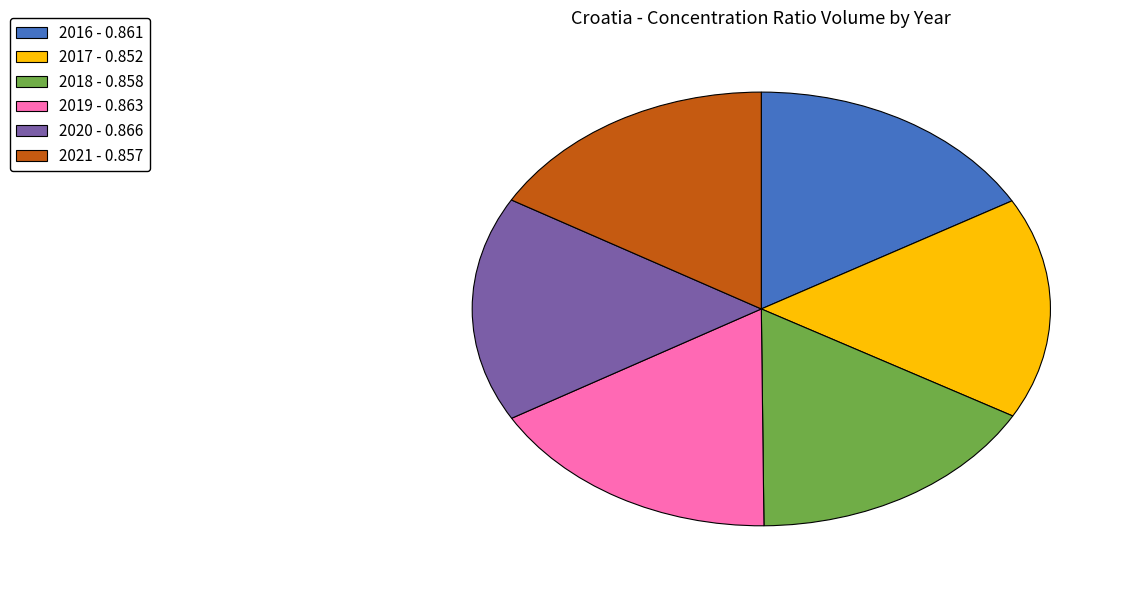

How many segments does this pie chart have?

6